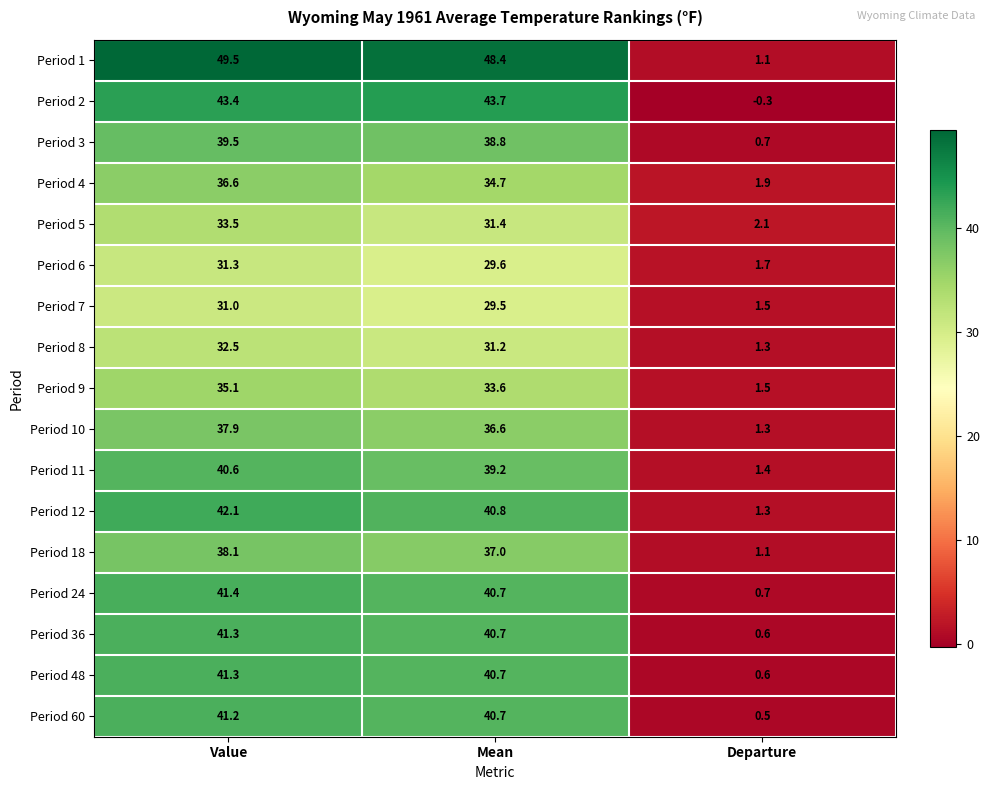

Which series has the largest total across all categories?

Period 1